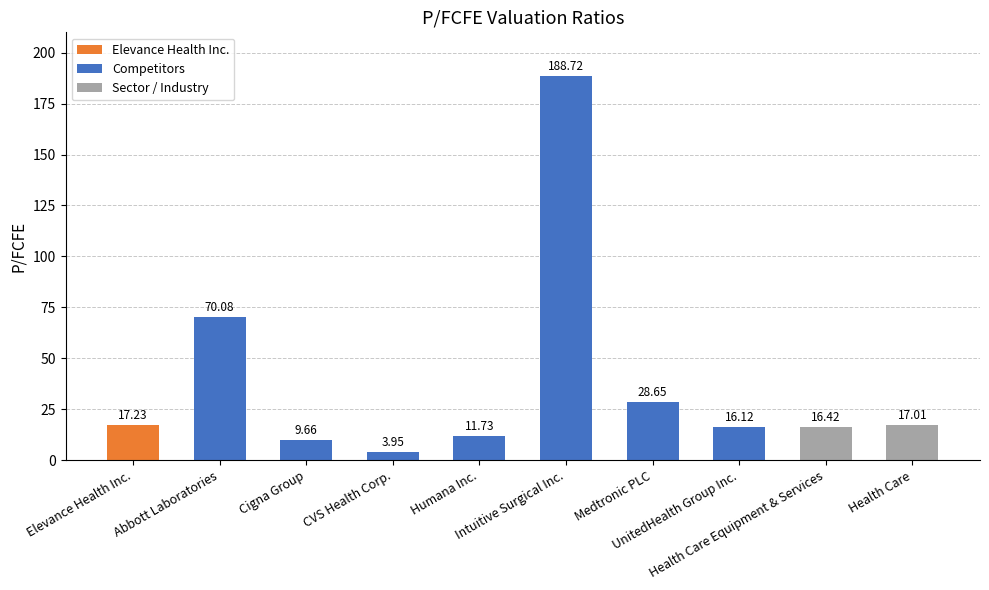

List the labels in order of value, largest first.

Intuitive Surgical Inc., Abbott Laboratories, Medtronic PLC, Elevance Health Inc., Health Care, Health Care Equipment & Services, UnitedHealth Group Inc., Humana Inc., Cigna Group, CVS Health Corp.